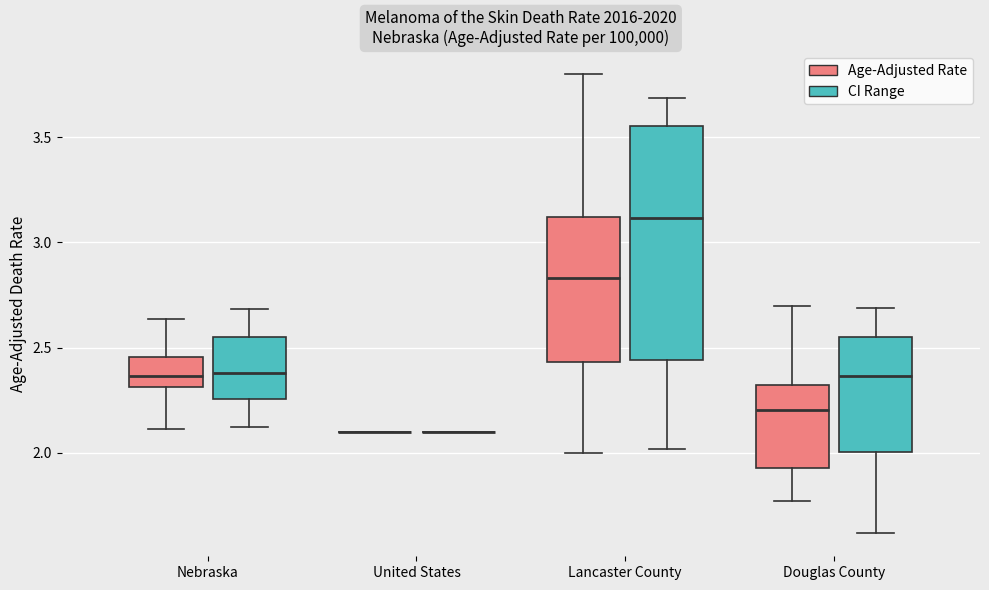

Where is the lower edge of the box for Nebraska (CI Range) on the y-axis? The values are not printed on the chart, so give them approximately, as read against the axis.

2.25